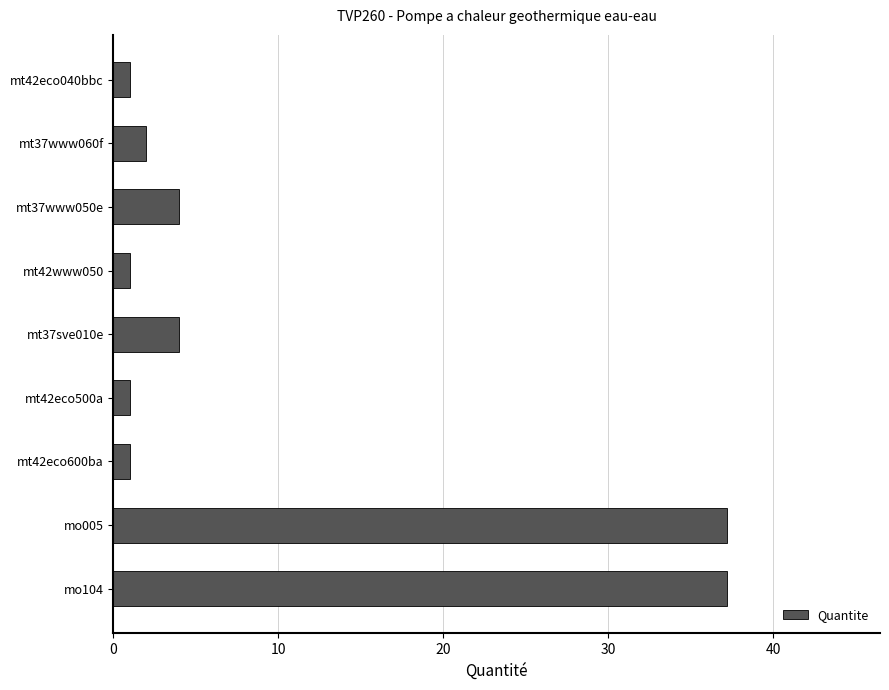

Reading top to bottom, transcribe all the data shown in this chart.

mt42eco040bbc=1.0	mt37www060f=2.0	mt37www050e=4.0	mt42www050=1.0	mt37sve010e=4.0	mt42eco500a=1.0	mt42eco600ba=1.0	mo005=37.2	mo104=37.2